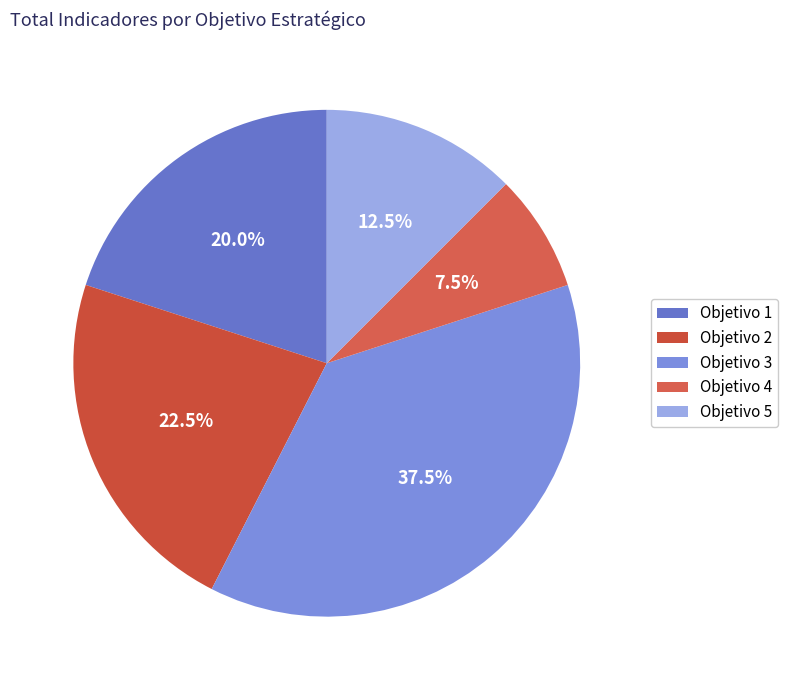

What is the total percentage of Objetivo 5 and Objetivo 3?

50.0%